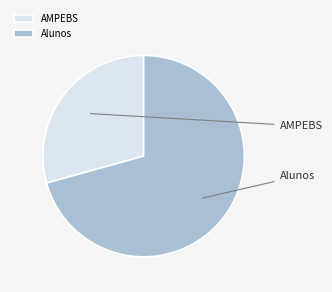

How much of the chart is everything except AMPEBS?

70.7%